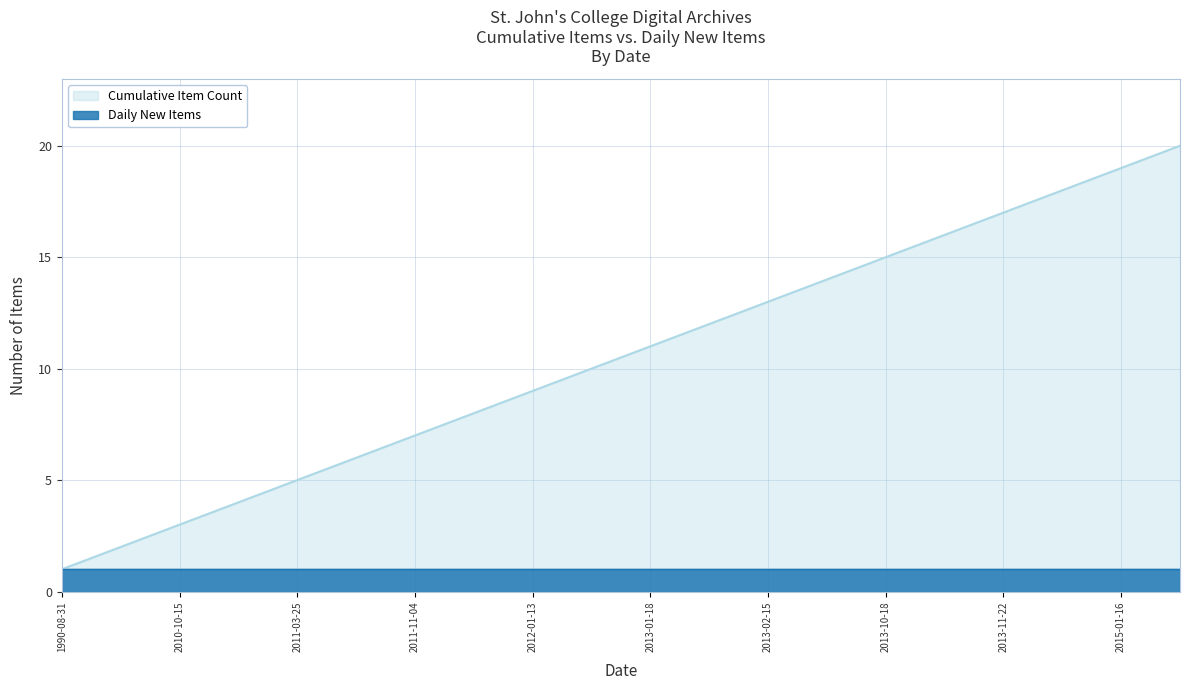

Reading left to right, what are all the values shown in this chart?

1	2	3	4	5	6	7	8	9	10	11	12	13	14	15	16	17	18	19	20